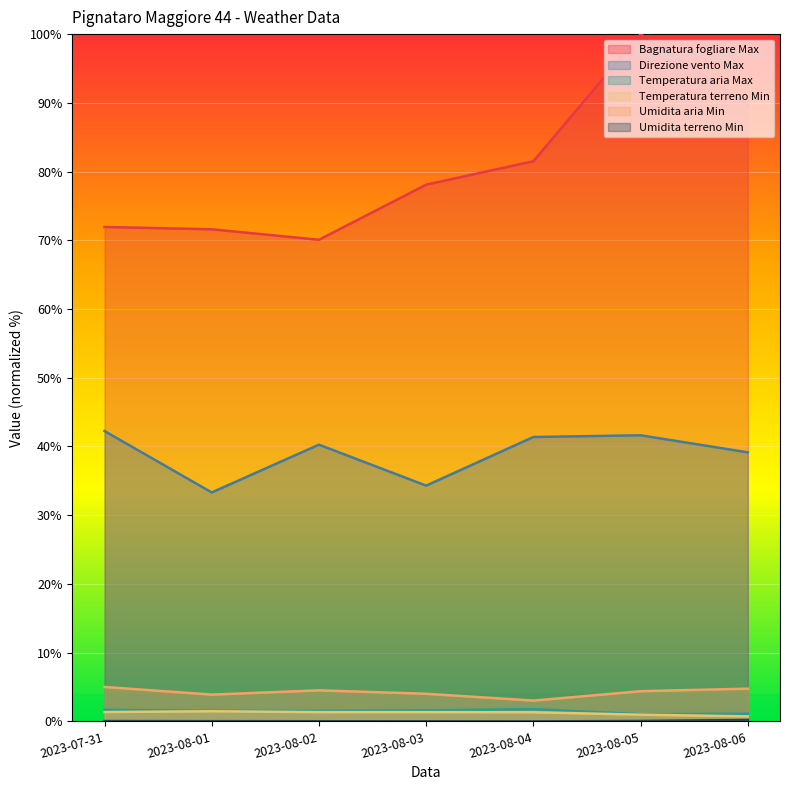

How many interior local peaks does the Umidita aria Min series have?

1